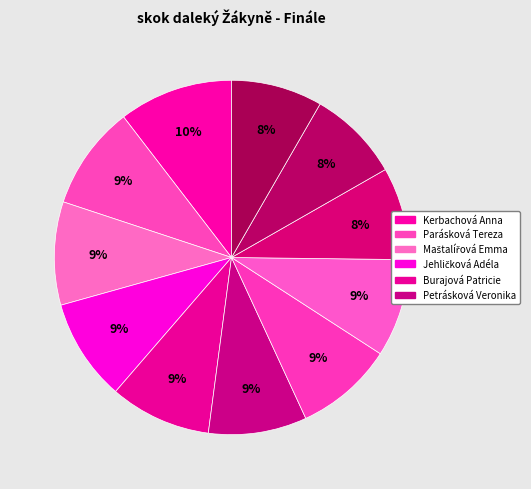

To the nearest percent, what is the difference between the largest and smallest slice percentages?

2%